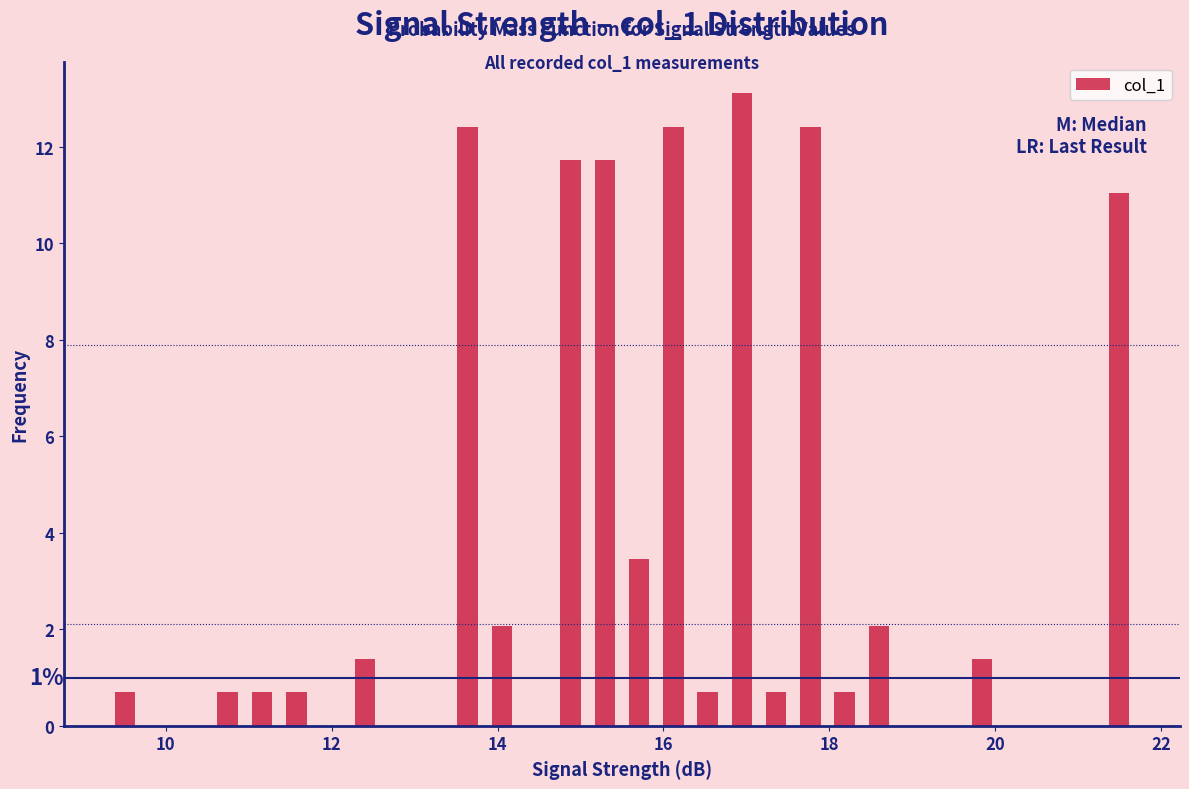

Read against the x-axis, roughly where is the centre of the tallest bar?

17.0